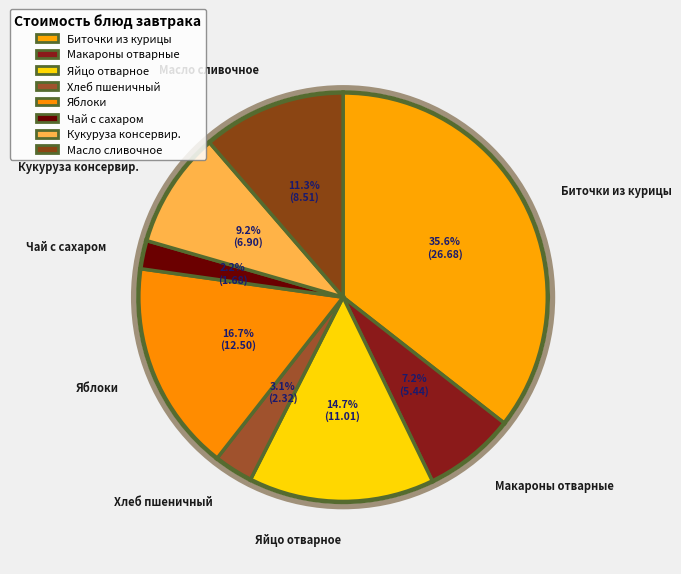

What is the total percentage of Чай с сахаром and Хлеб пшеничный?

5.3%